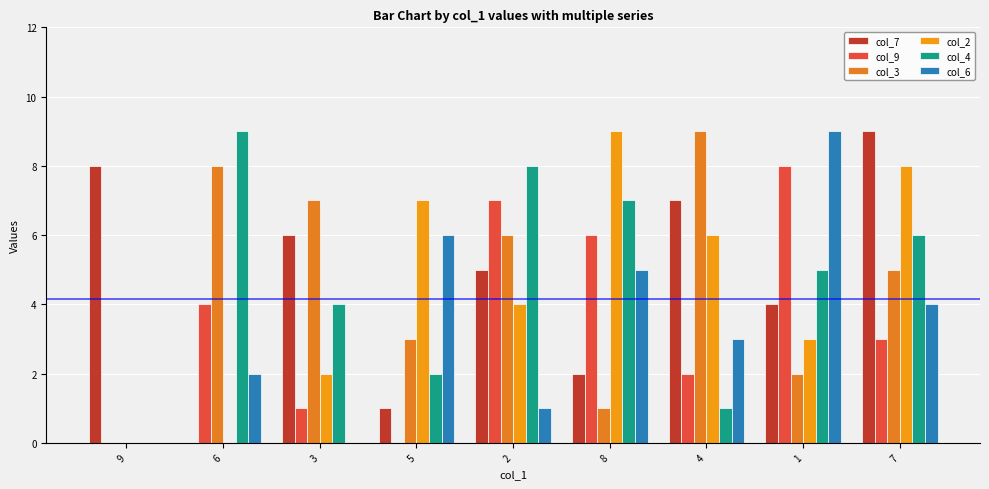

How many distinct data groups are displayed?

6